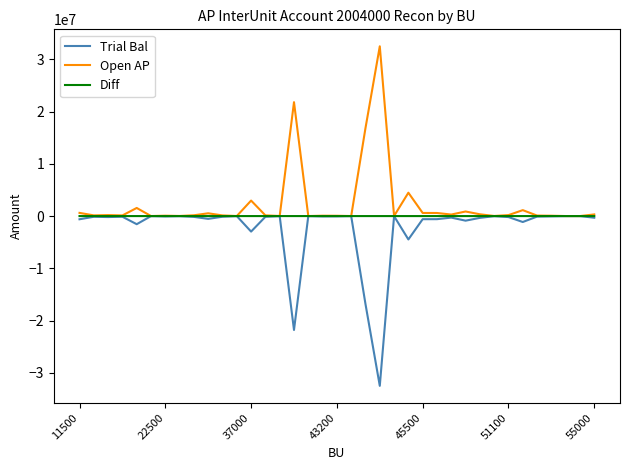

Count the number of data series in this chart.

3